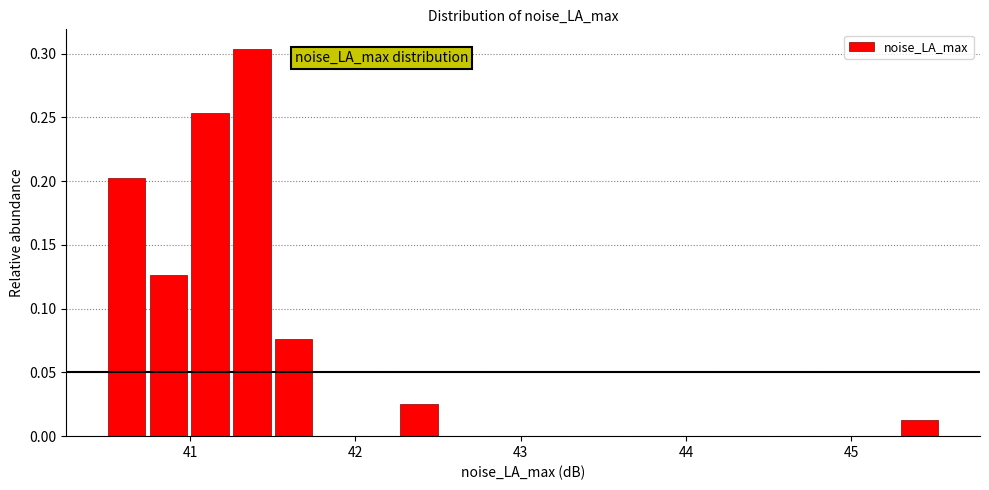

Around what value on the x-axis is the tallest bar? Give the approximate position of its centre, as read against the axis.

41.4